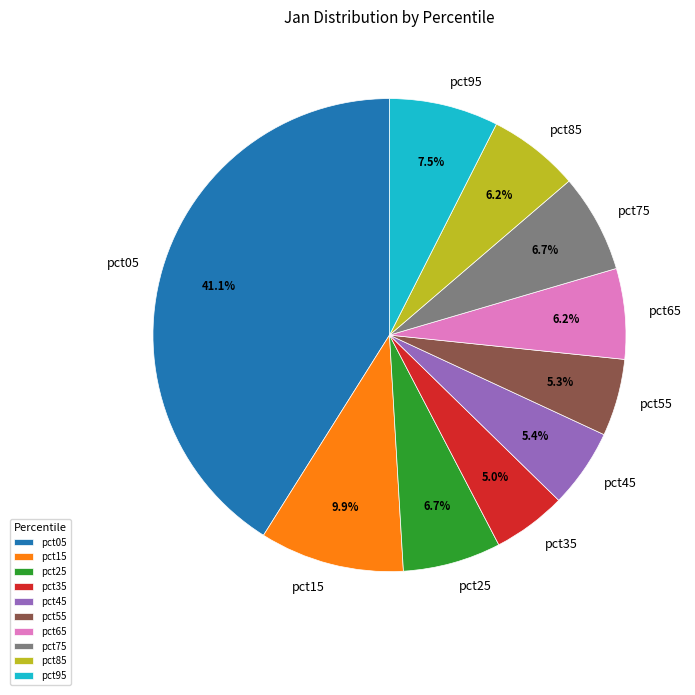

Which has a higher value, pct65 or pct75?

pct75